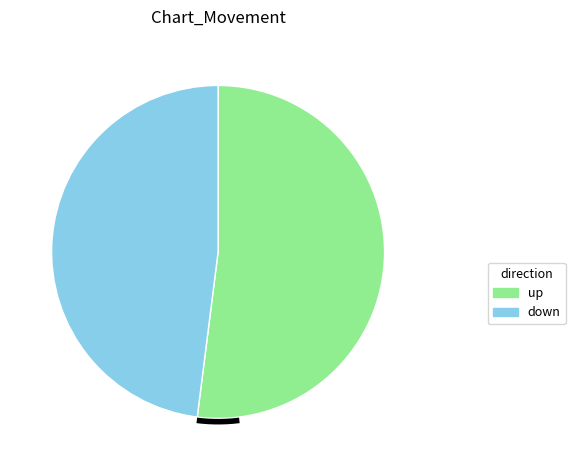

Is there any slice that represents more than half of the pie?

Yes